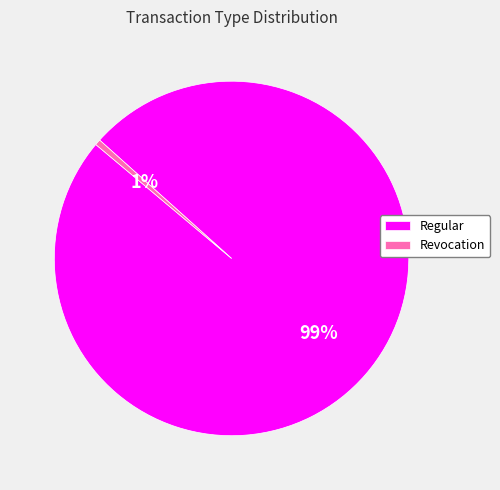

How many slices are in this pie chart?

2